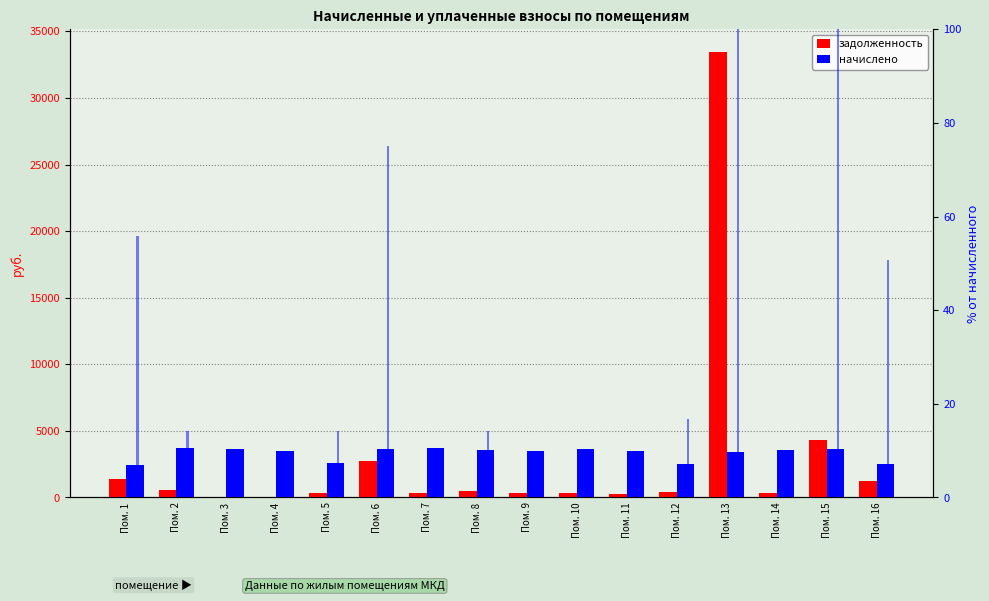

How many values in % задолж. are above zero?

14